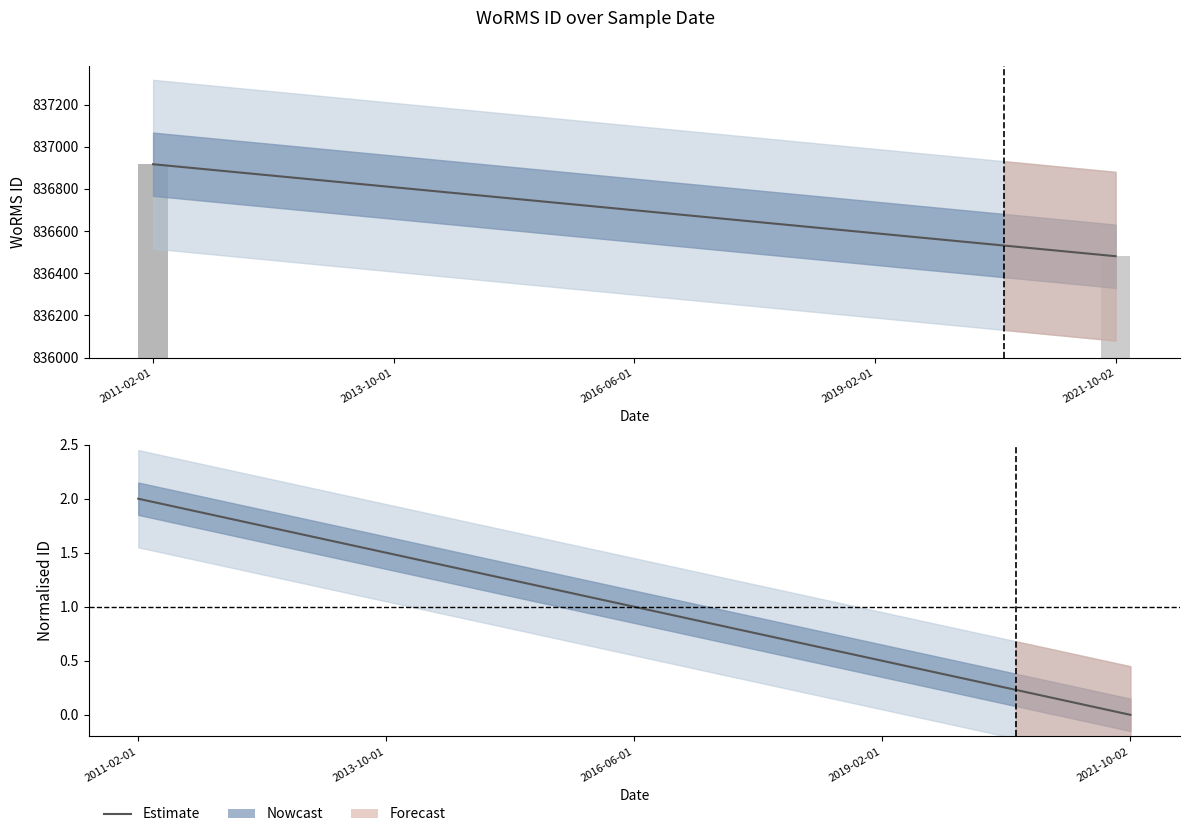

Are the bars horizontal?

No